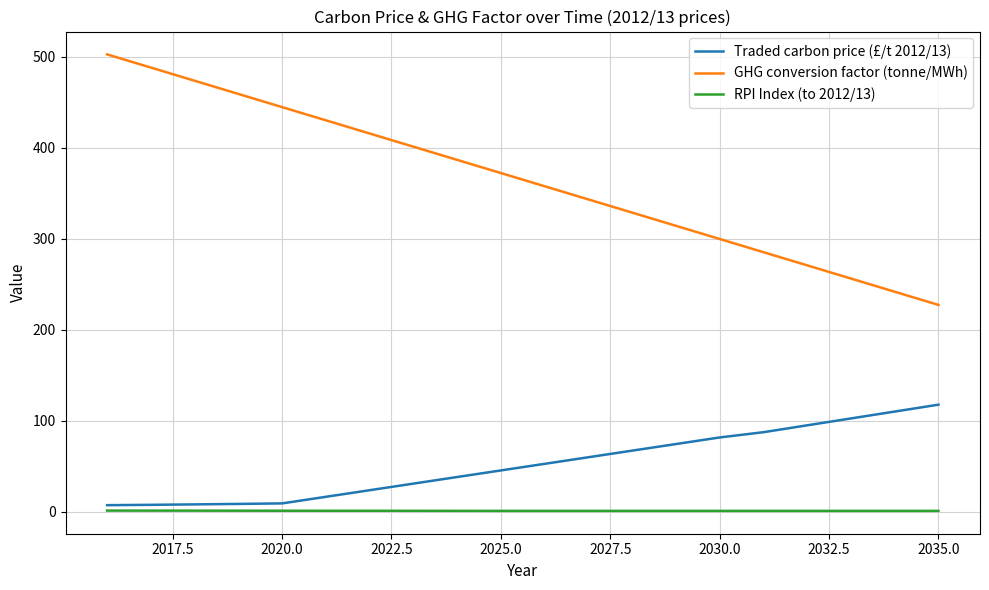

Which series has the widest spread of values?

GHG conversion factor (tonne/MWh)